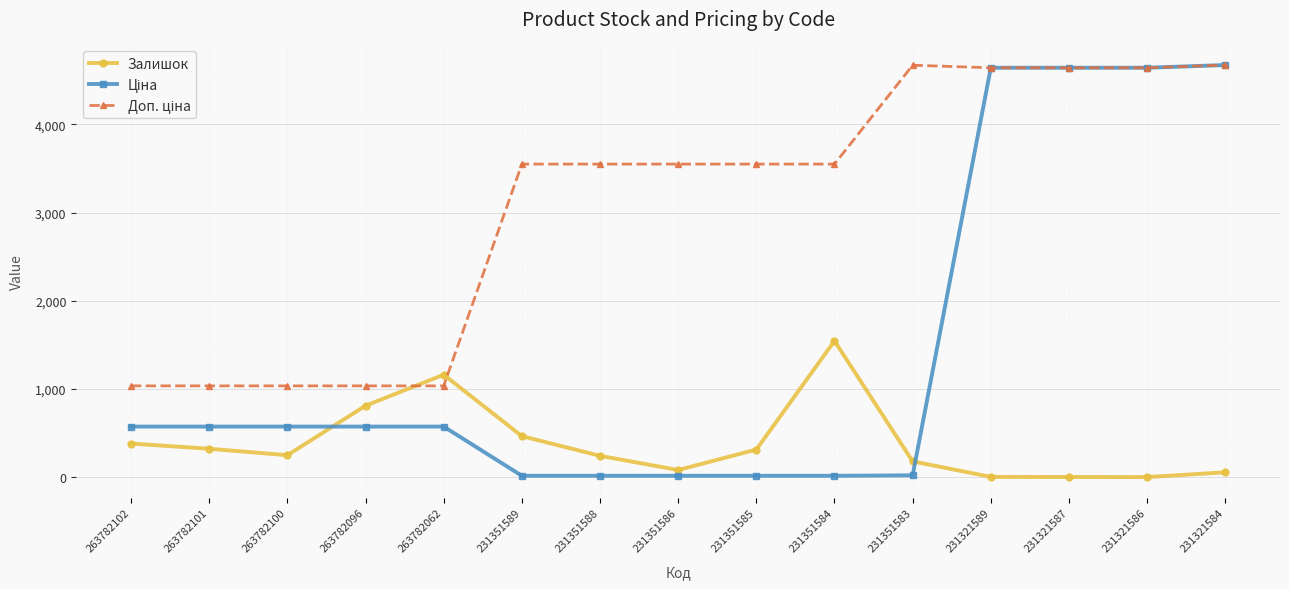

What is the maximum value for Залишок?

1545.0